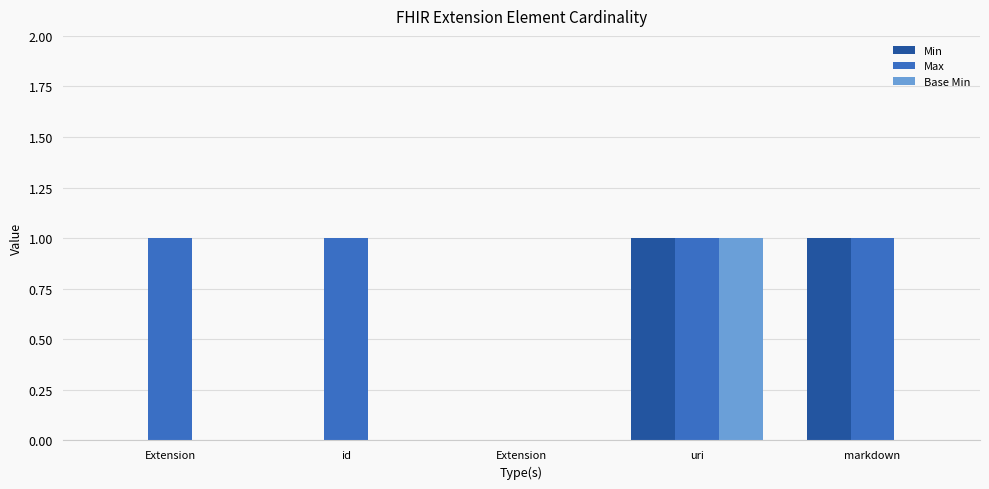

What is the label of the 4th bar from the left?

uri